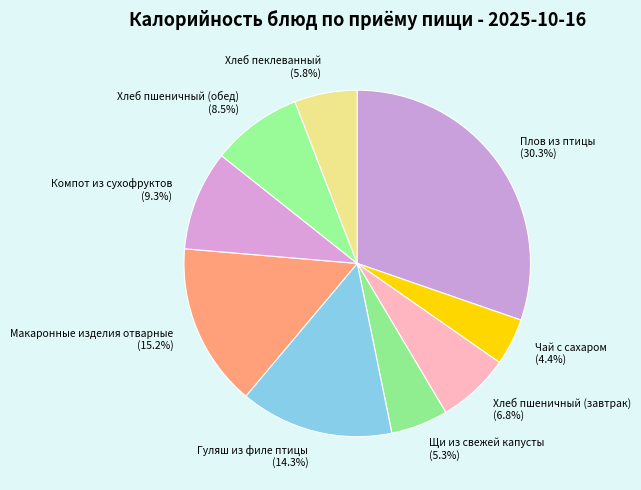

Is there a majority slice in this chart?

No